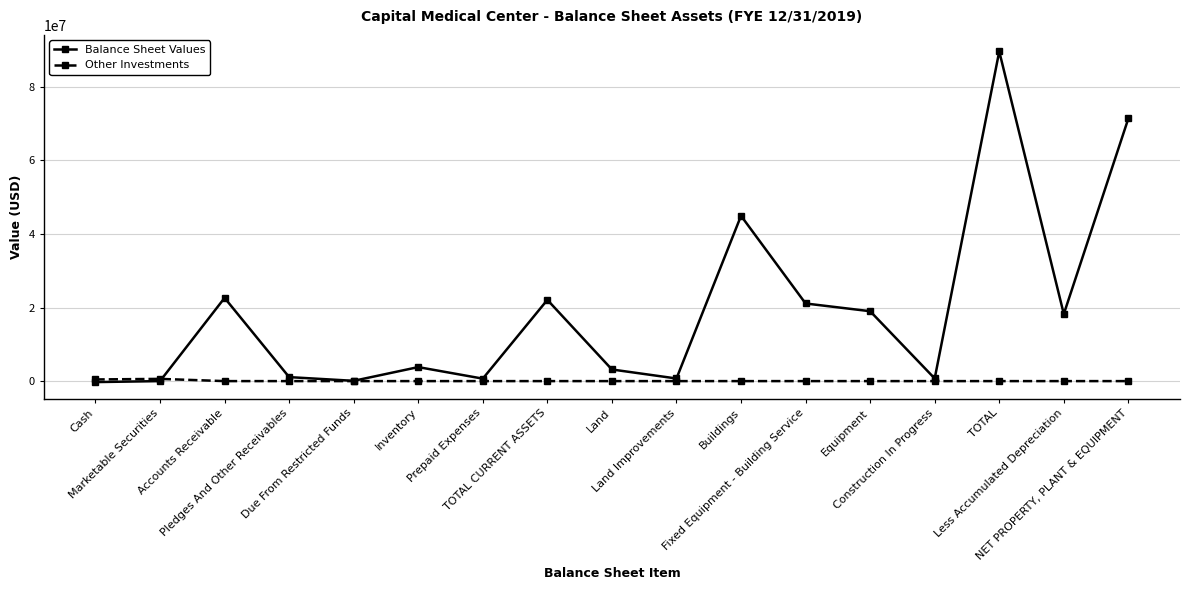

True or false: Balance Sheet Values has a value of 3160000 at Land.

True